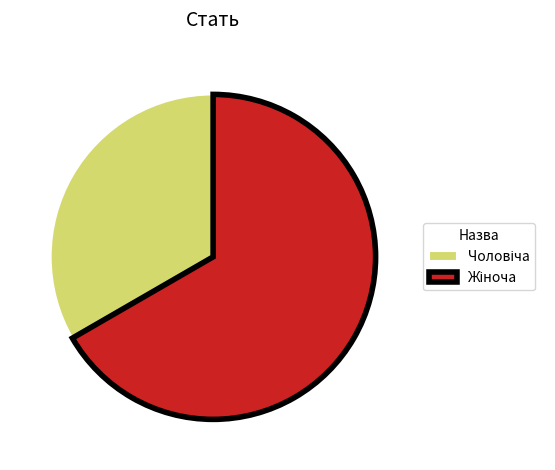

Does any single category account for the majority?

Yes